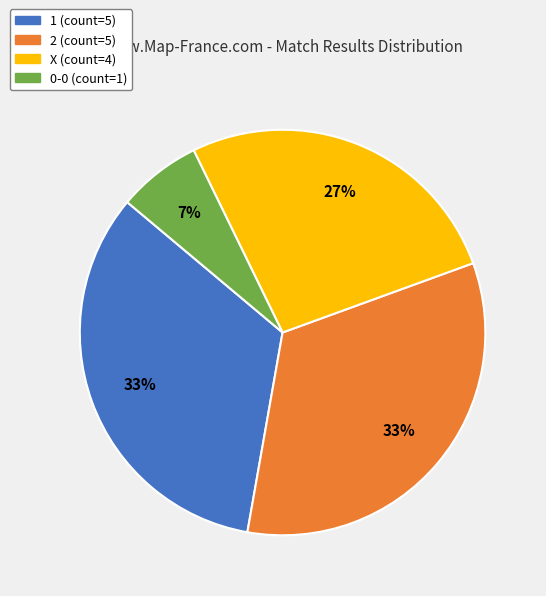

To the nearest percent, what is the average slice percentage?

25%